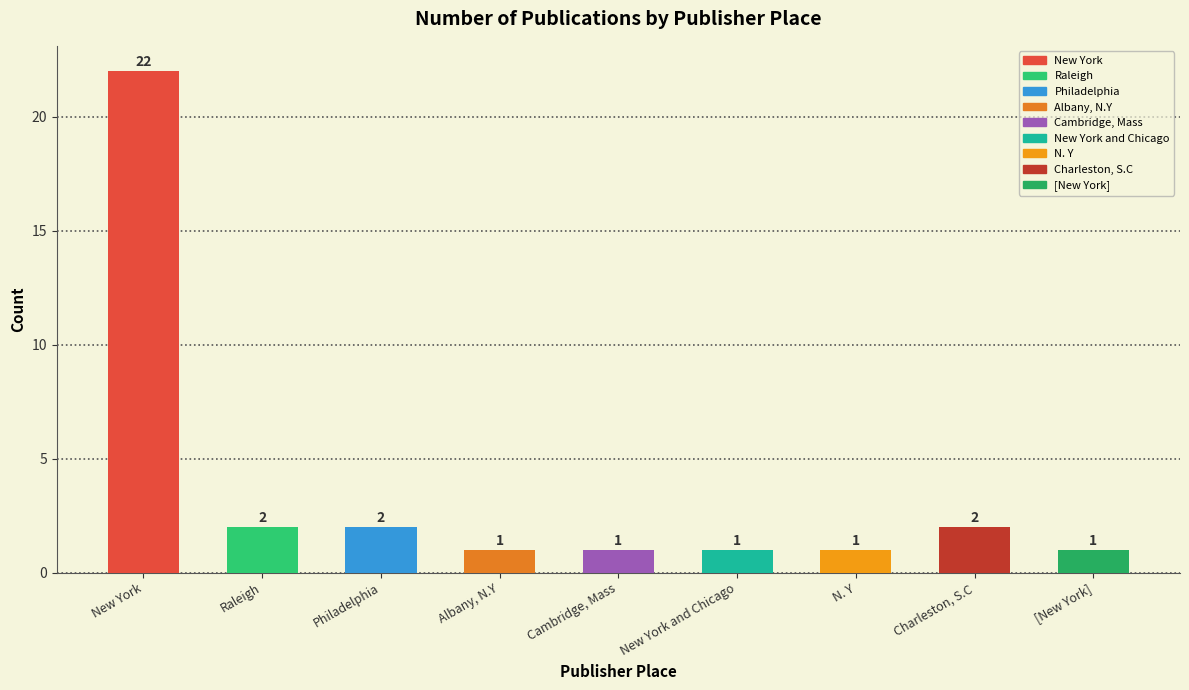

Reading left to right, what are all the values shown in this chart?

22	2	2	1	1	1	1	2	1